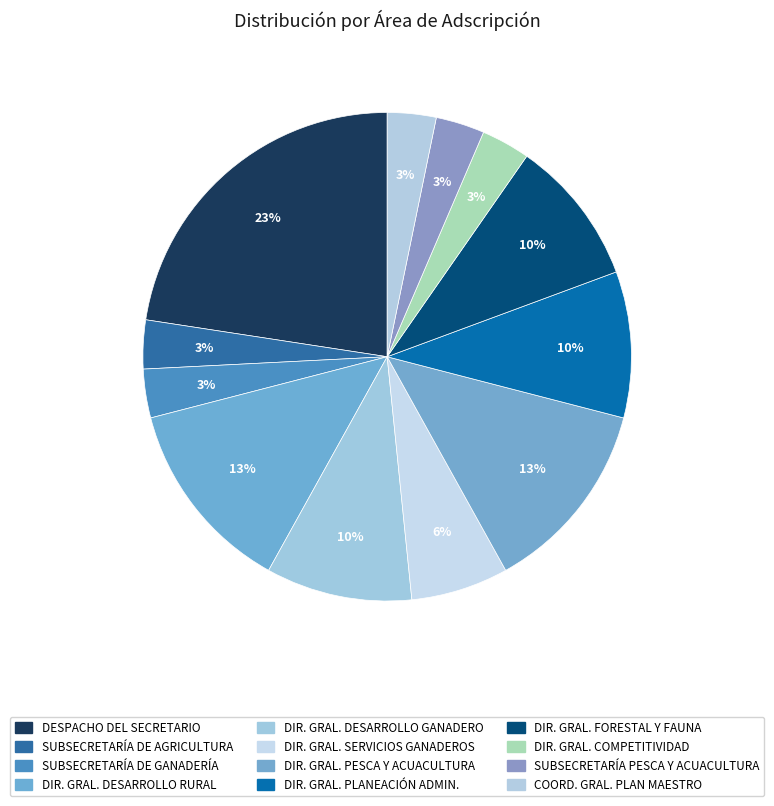

Is there a majority slice in this chart?

No